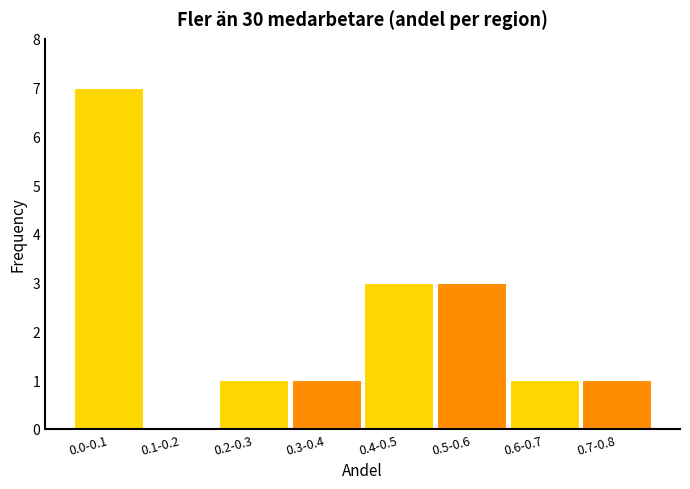

Reading left to right, transcribe all the data shown in this chart.

0.0-0.1=7	0.1-0.2=0	0.2-0.3=1	0.3-0.4=1	0.4-0.5=3	0.5-0.6=3	0.6-0.7=1	0.7-0.8=1